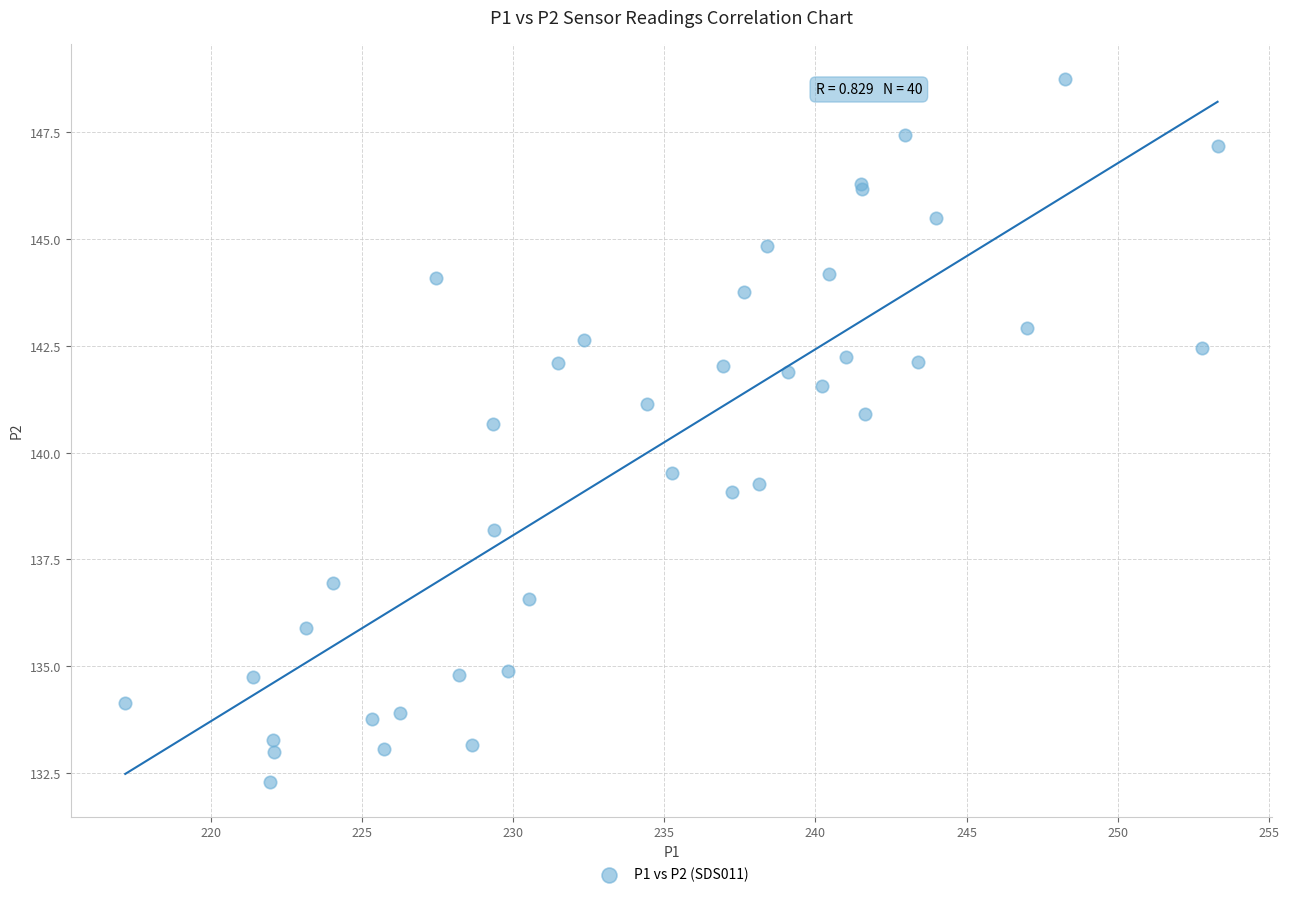

What Y value in the scatter plot is closest to 140?

139.5